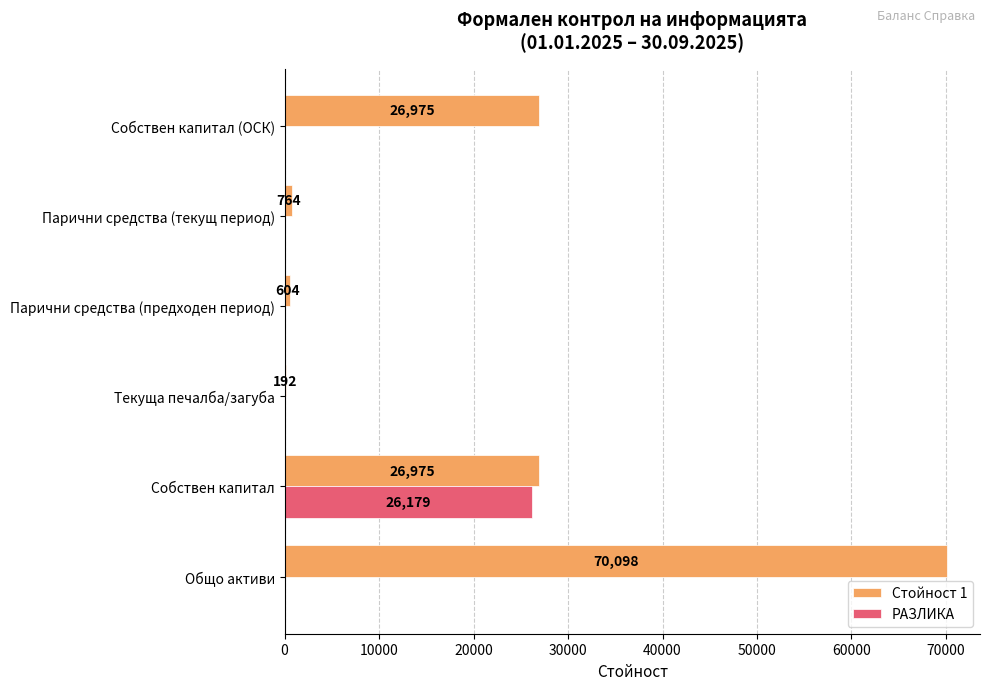

What is the sum of all РАЗЛИКА values?

26179